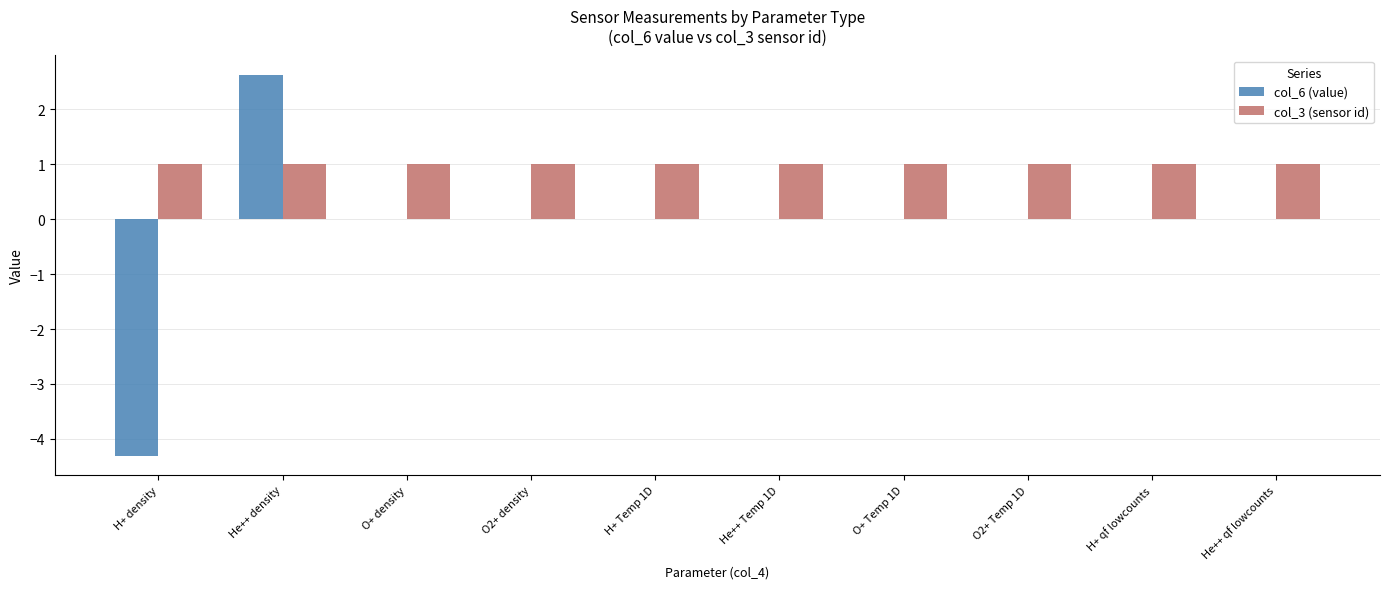

Reading right to left, transcribe all the data shown in this chart.

col_6 (value): He++ qf lowcounts=0.0	H+ qf lowcounts=0.0	O2+ Temp 1D=0.0	O+ Temp 1D=0.0	He++ Temp 1D=0.0	H+ Temp 1D=0.0	O2+ density=0.0	O+ density=0.0	He++ density=2.6	H+ density=-4.3
col_3 (sensor id): He++ qf lowcounts=1.0	H+ qf lowcounts=1.0	O2+ Temp 1D=1.0	O+ Temp 1D=1.0	He++ Temp 1D=1.0	H+ Temp 1D=1.0	O2+ density=1.0	O+ density=1.0	He++ density=1.0	H+ density=1.0